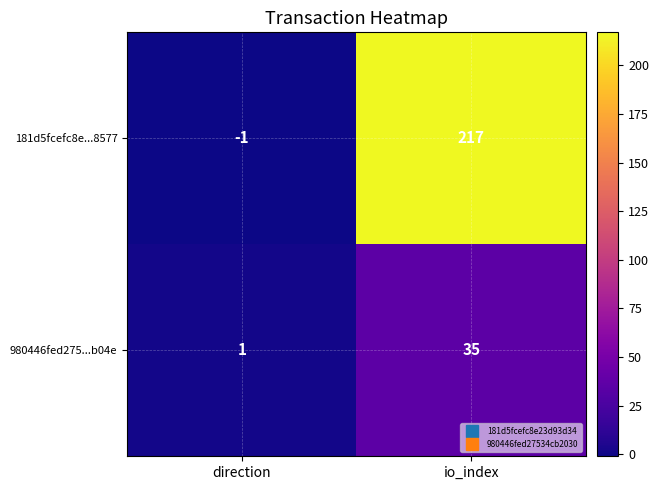

The value of 980446fed275...b04e at io_index is 52. True or false?

False